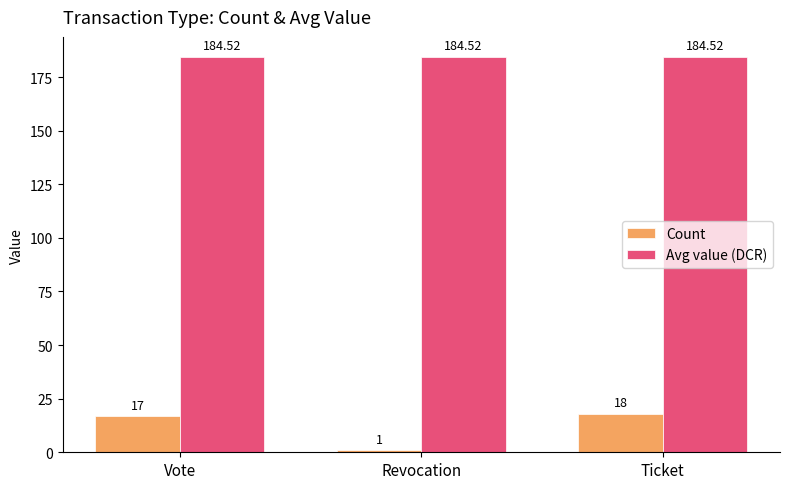

What is the approximate value of Avg value (DCR) at Revocation?

184.5